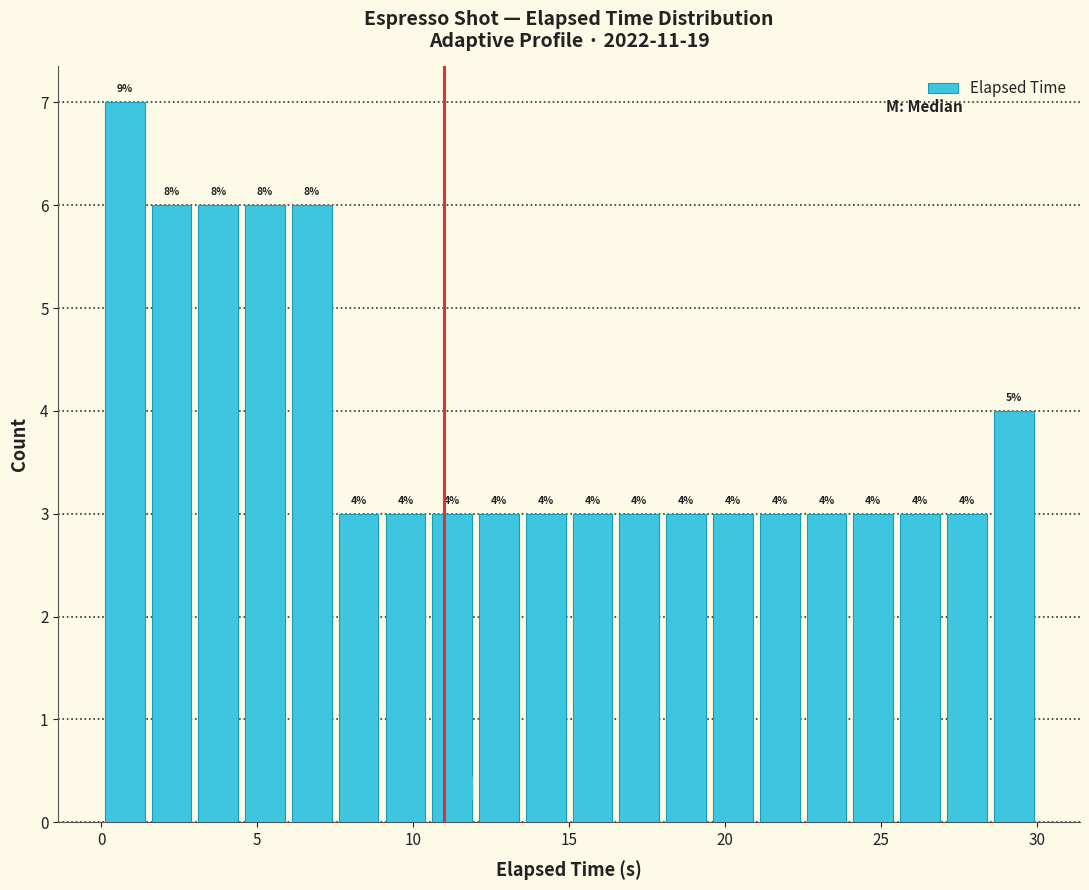

Read against the x-axis, roughly where is the centre of the tallest bar?

1.0